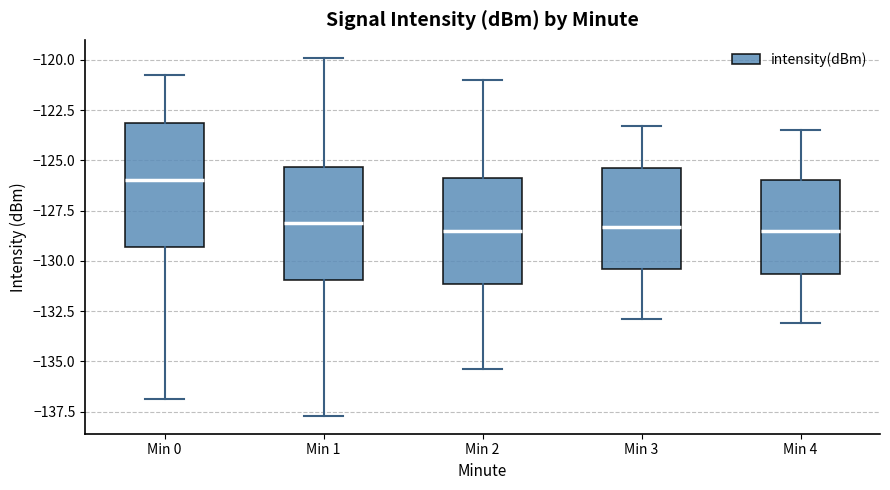

Comparing the boxes themselves (not the whiskers), which one is the tallest?

Min 0